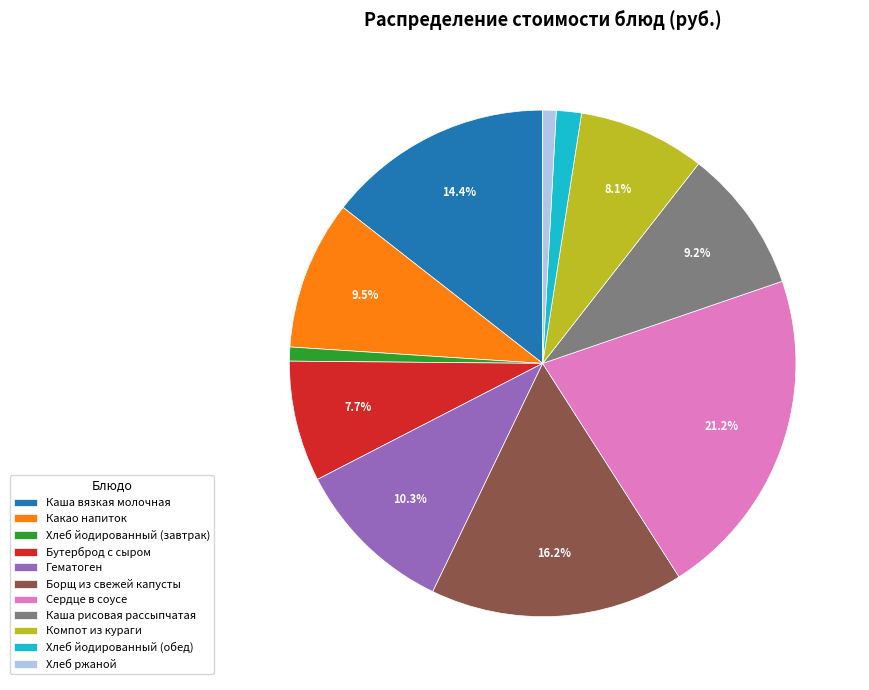

To the nearest percent, what portion does Борщ из свежей капусты represent?

16%